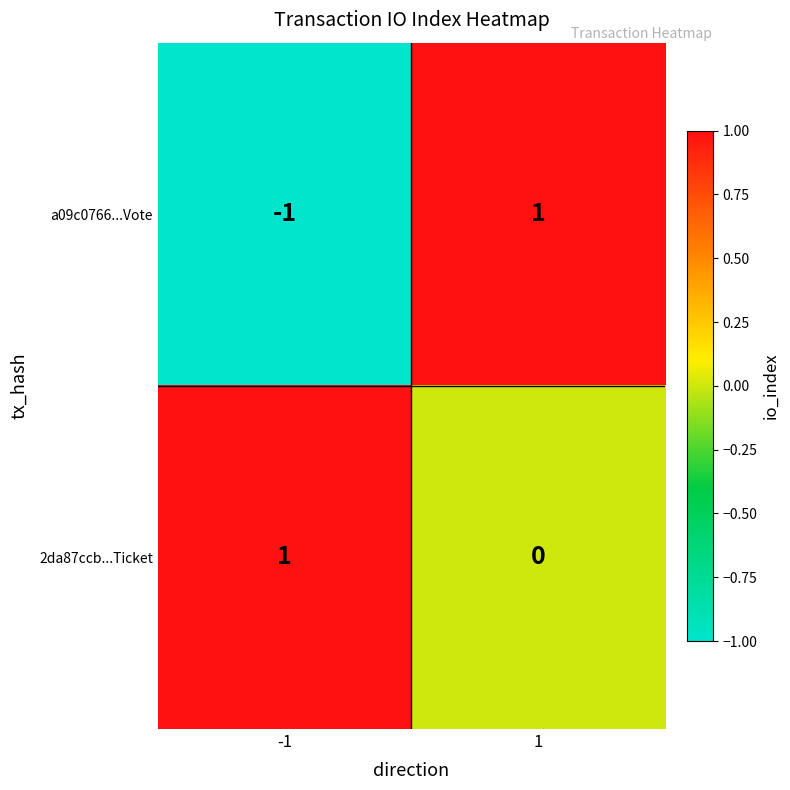

Between -1 and 1, which series saw the biggest shift?

a09c0766...Vote